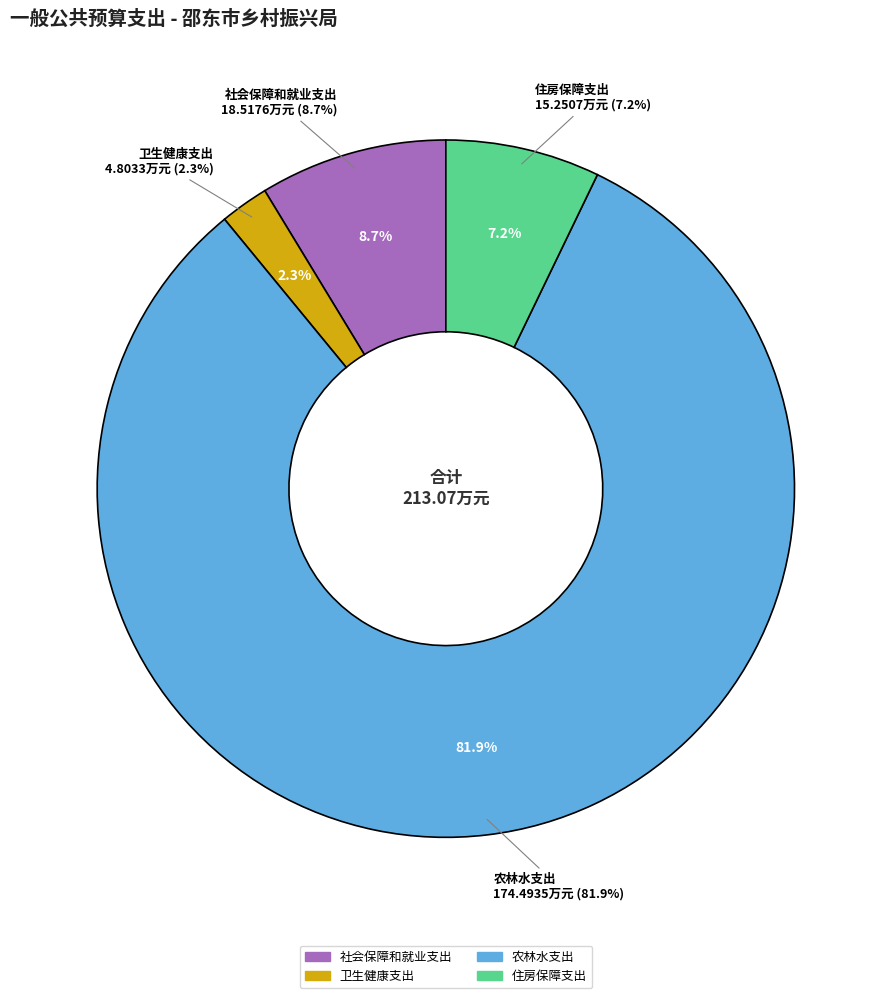

What is the ratio of the value at 农林水支出 to the value at 住房保障支出?

11.4